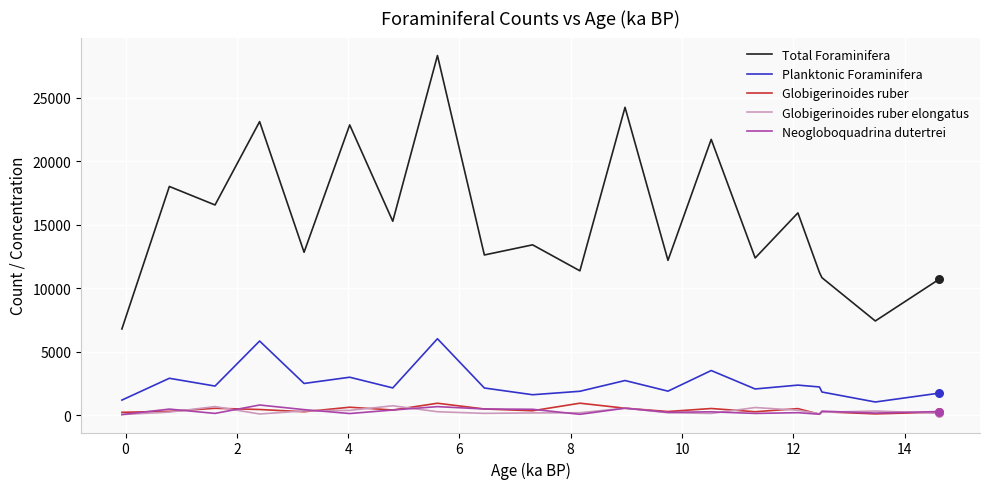

Which series has the largest total across all categories?

Total Foraminifera